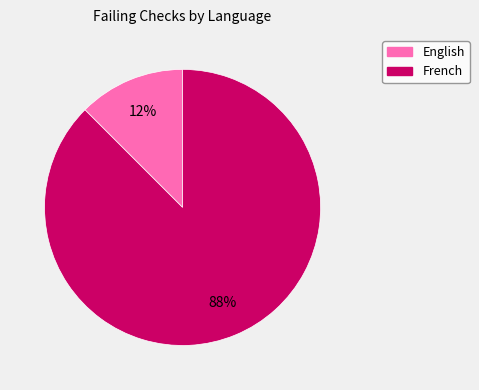

True or false: English accounts for 12% of the total.

True